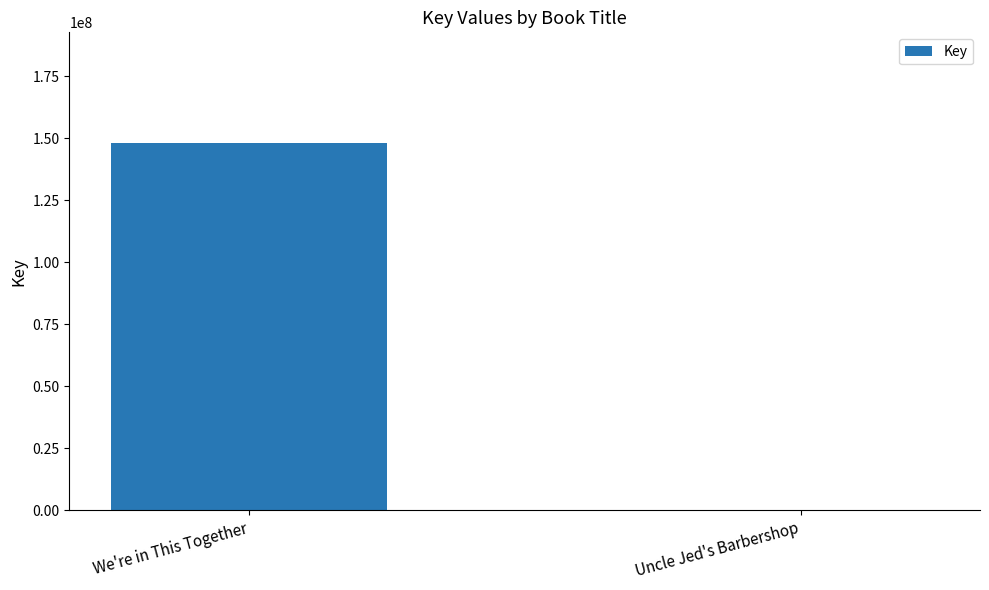

True or false: the data shows 148253114 at We're in This Together.

True